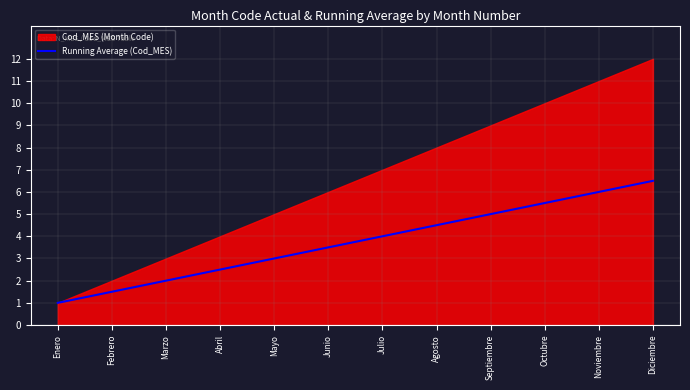

List the labels in order of value, smallest first.

Enero, Febrero, Marzo, Abril, Mayo, Junio, Julio, Agosto, Septiembre, Octubre, Noviembre, Diciembre